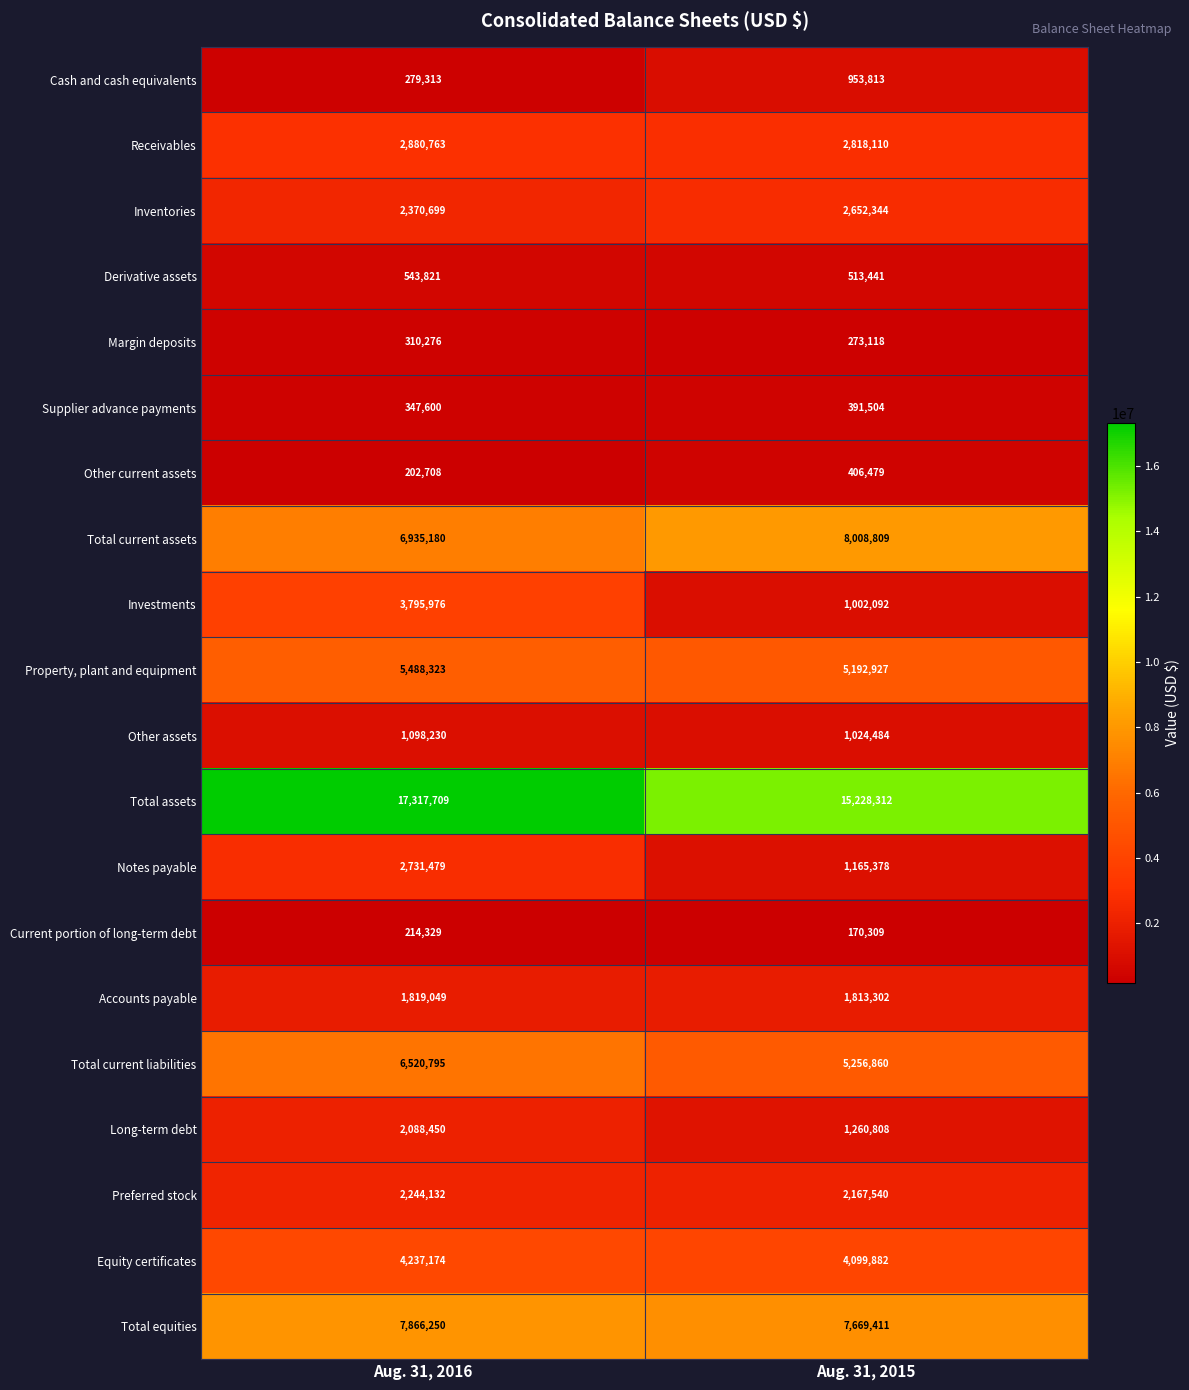

What is the average value of the Inventories series?

2511522